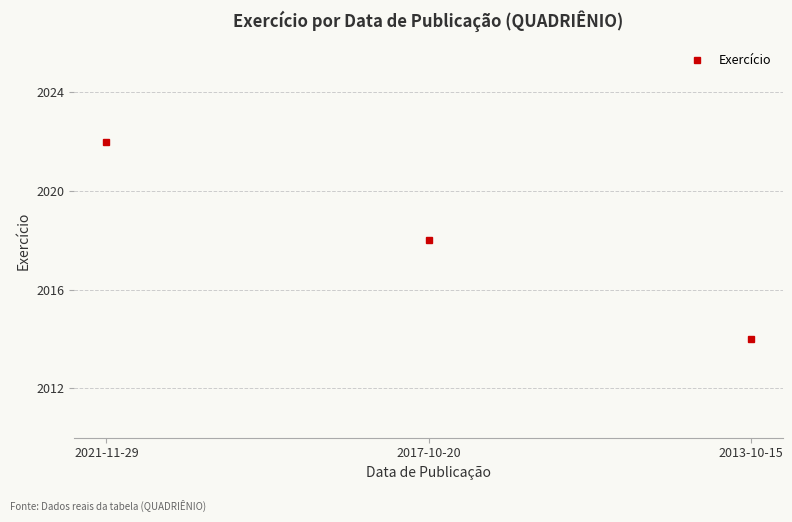

Rank the categories by value from highest to lowest.

2021-11-29, 2017-10-20, 2013-10-15